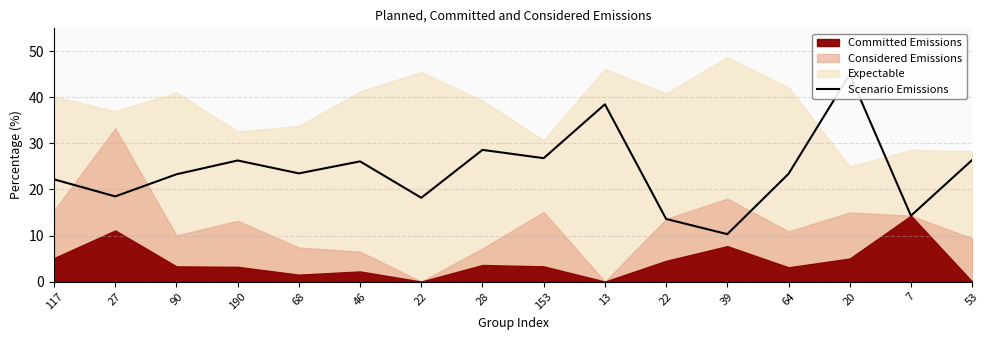

At which category does the data reach its first local peak?

190